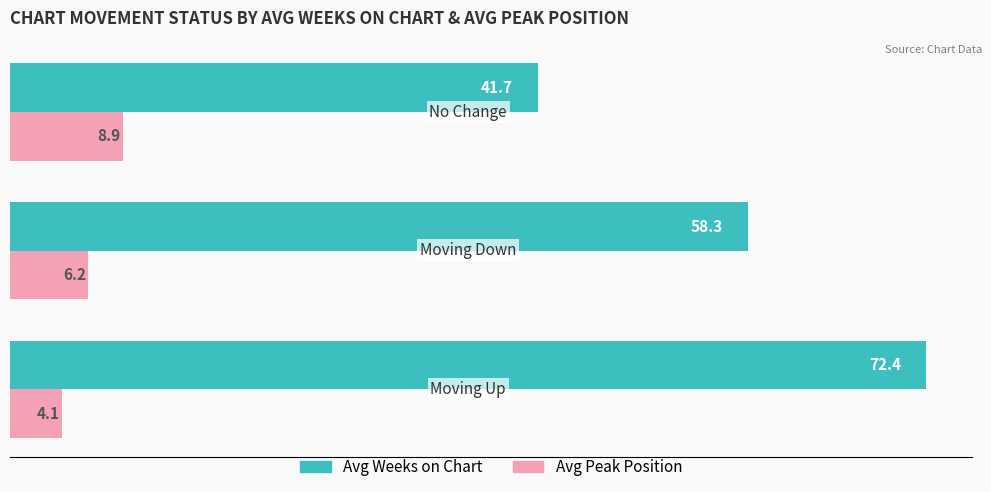

Which series has the largest total across all categories?

Avg Weeks on Chart